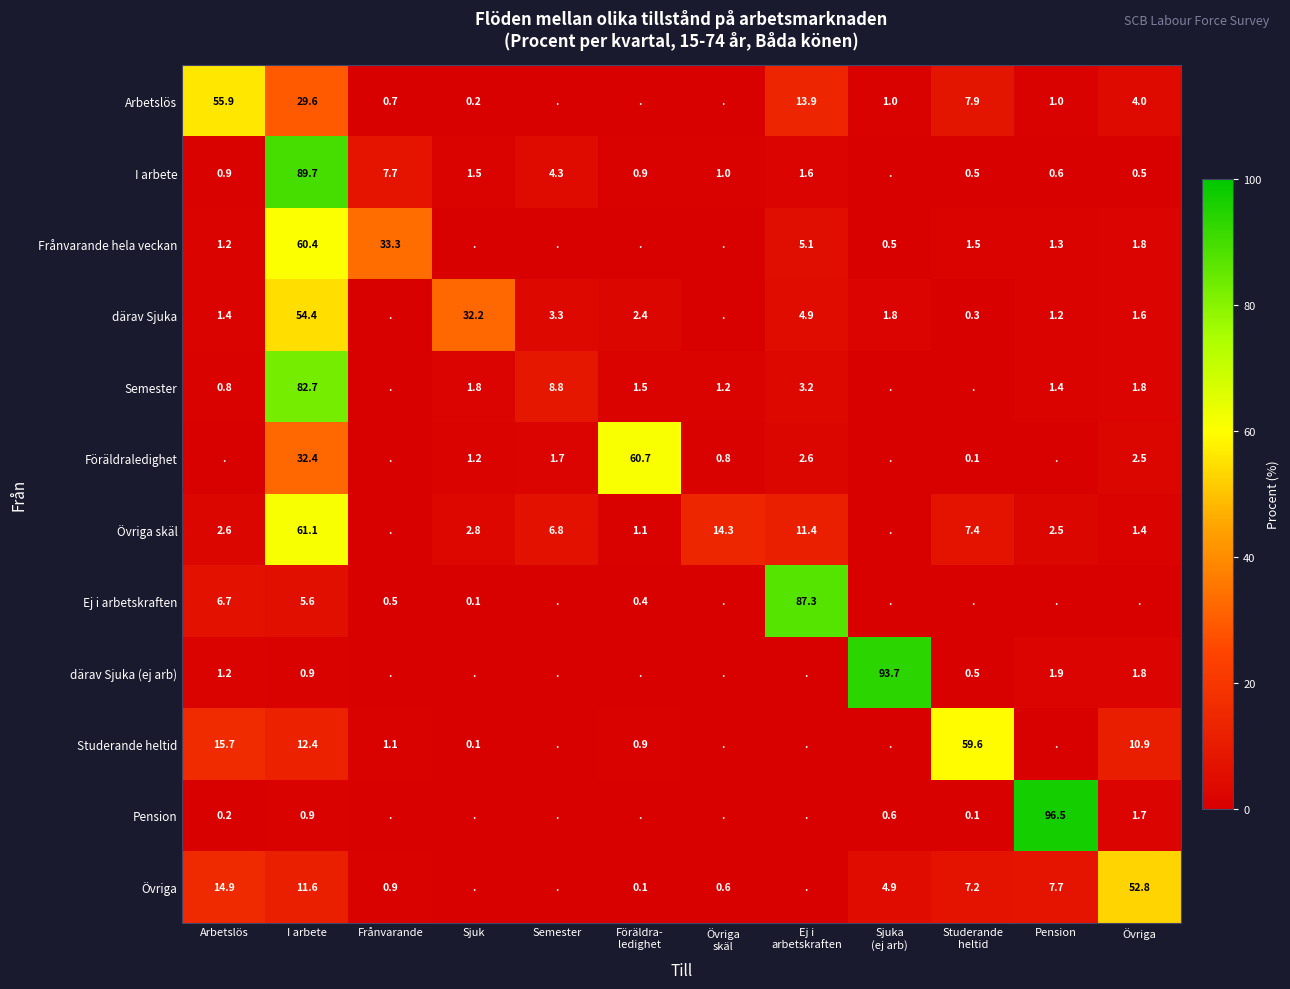

Is it true that Frånvarande hela veckan equals 33.3 at Frånvarande?

True